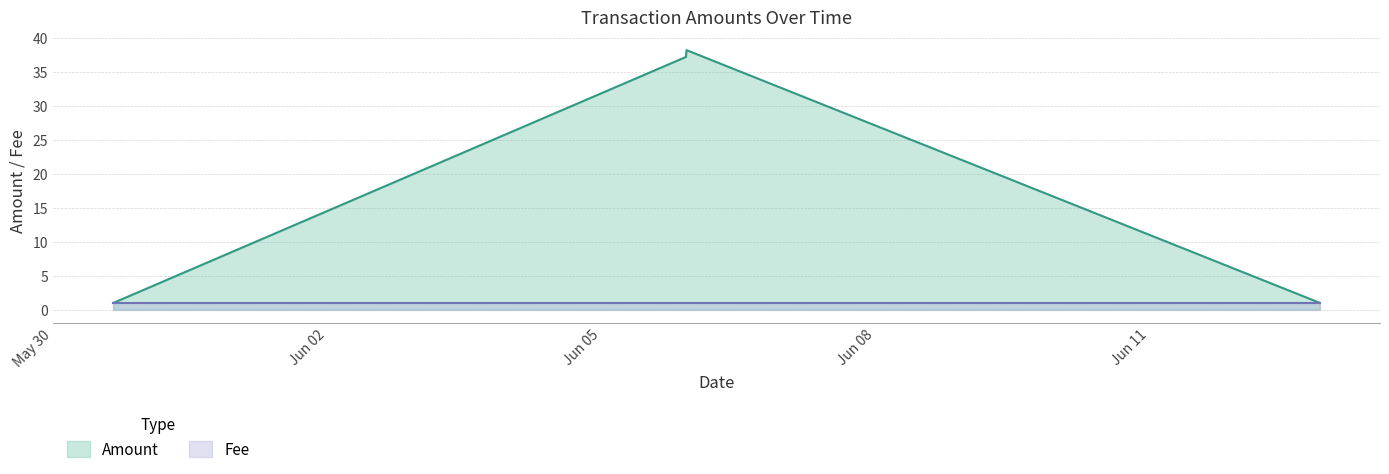

At which label does Amount reach its peak?

2017-06-05 22:28:19